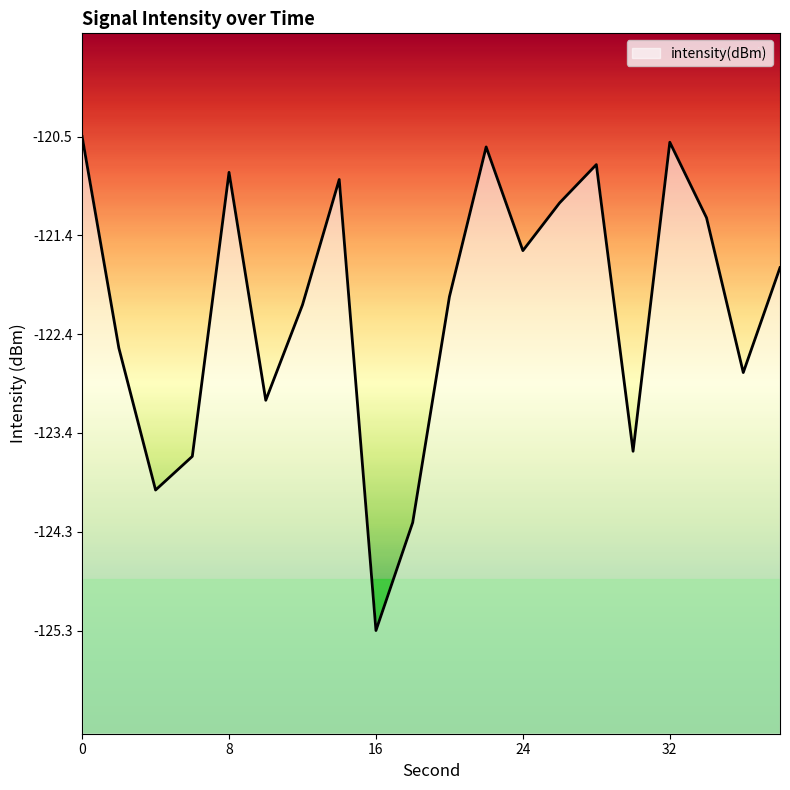

What is the smallest value displayed?

-125.3